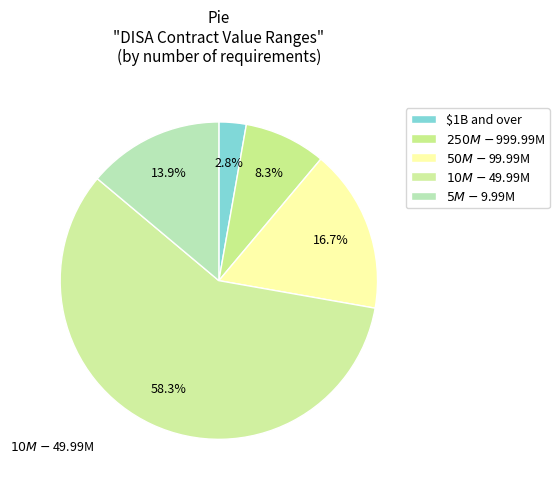

To the nearest percent, what is the average slice percentage?

20%